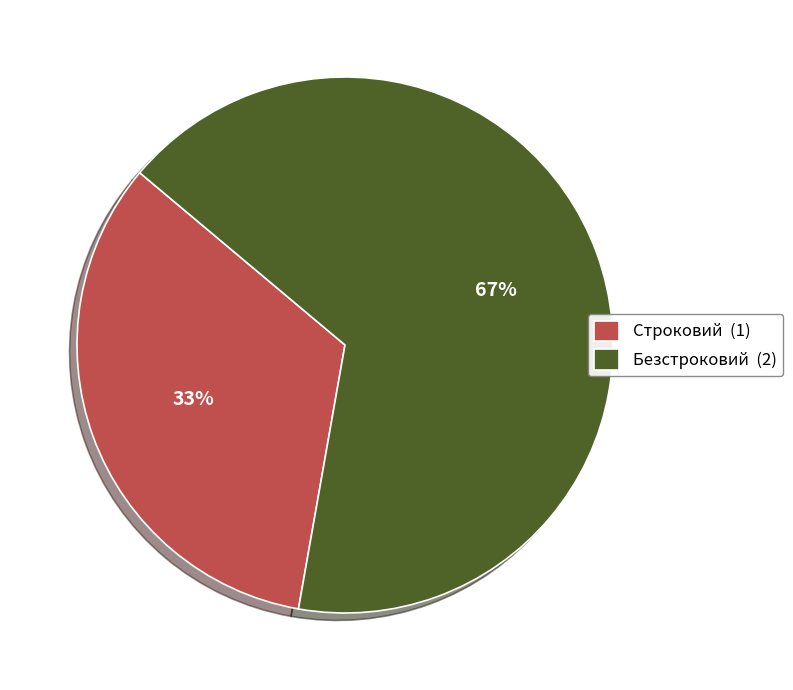

How many segments does this pie chart have?

2